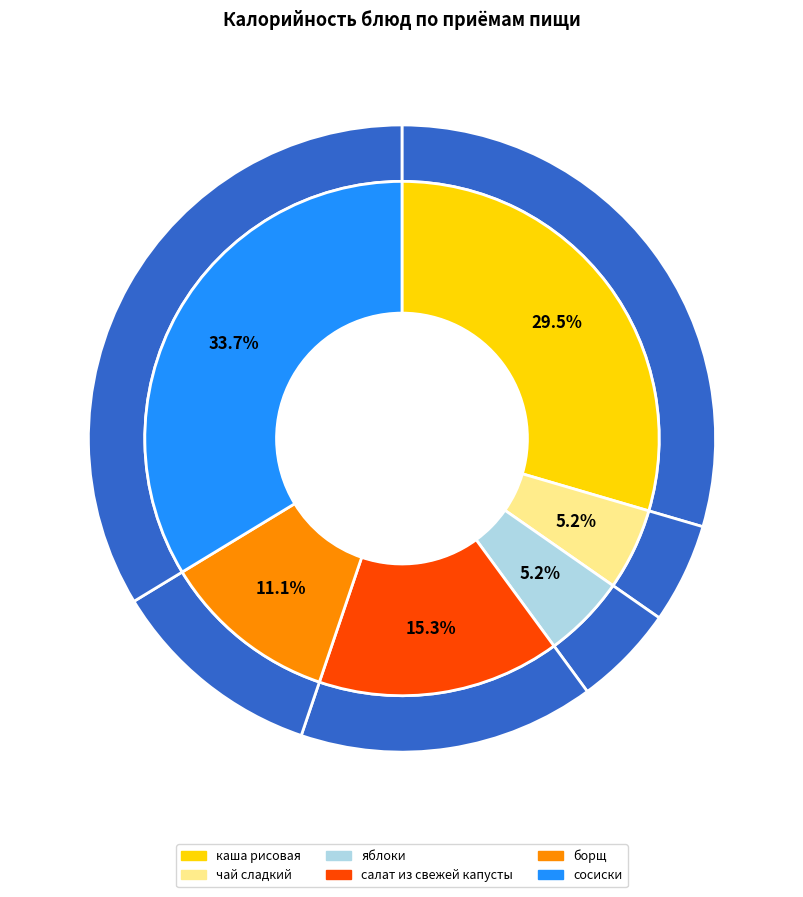

To the nearest percent, what is the combined percentage of яблоки and салат из свежей капусты?

21%